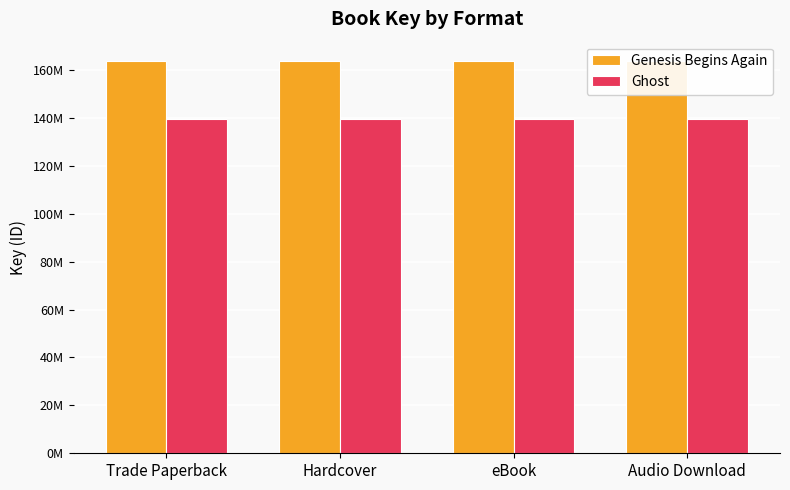

What are all the series names shown in the legend?

Genesis Begins Again, Ghost